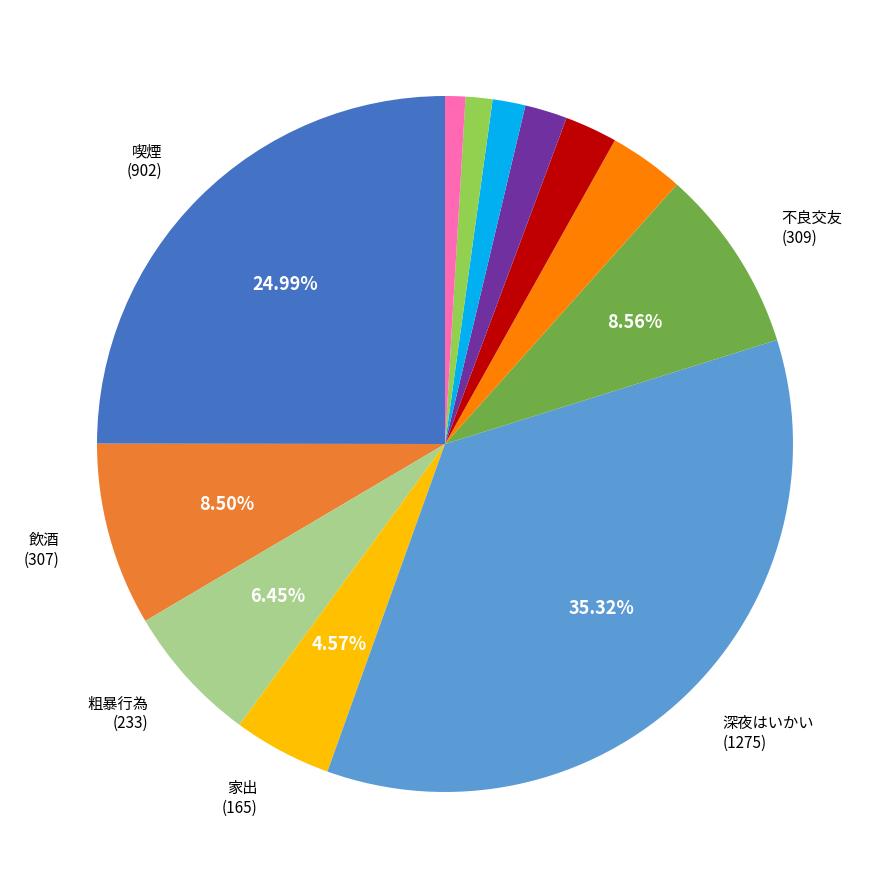

How many slices are in this pie chart?

12